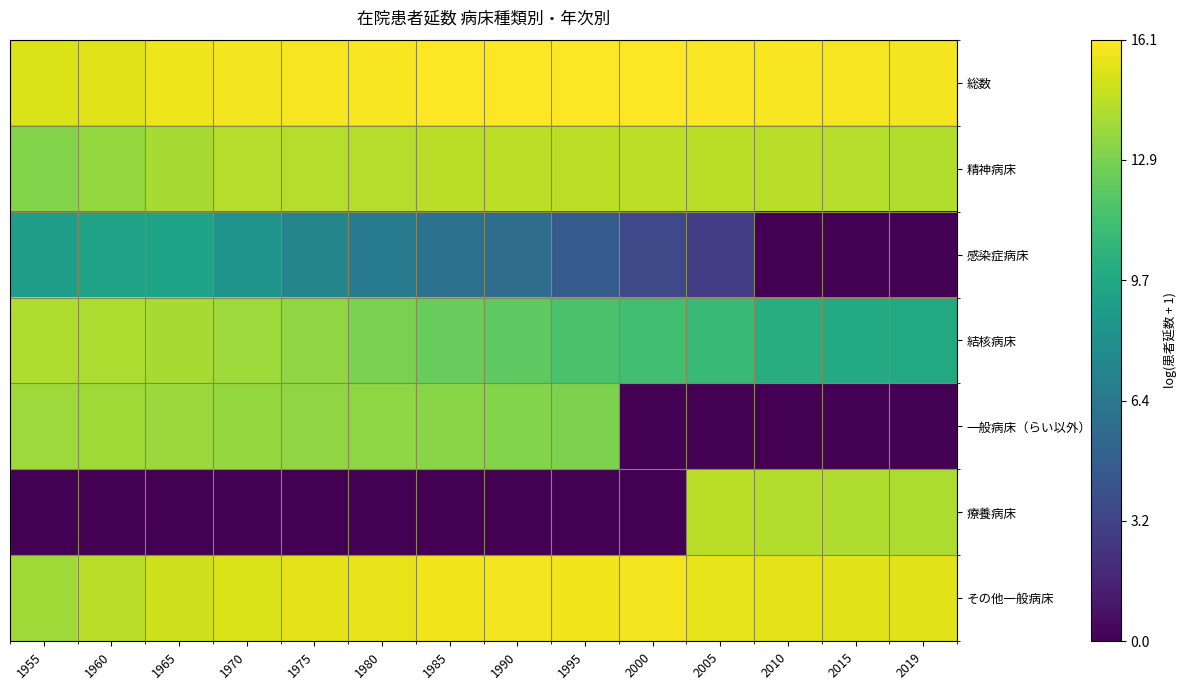

At which category is the sum across all series the highest?

1965